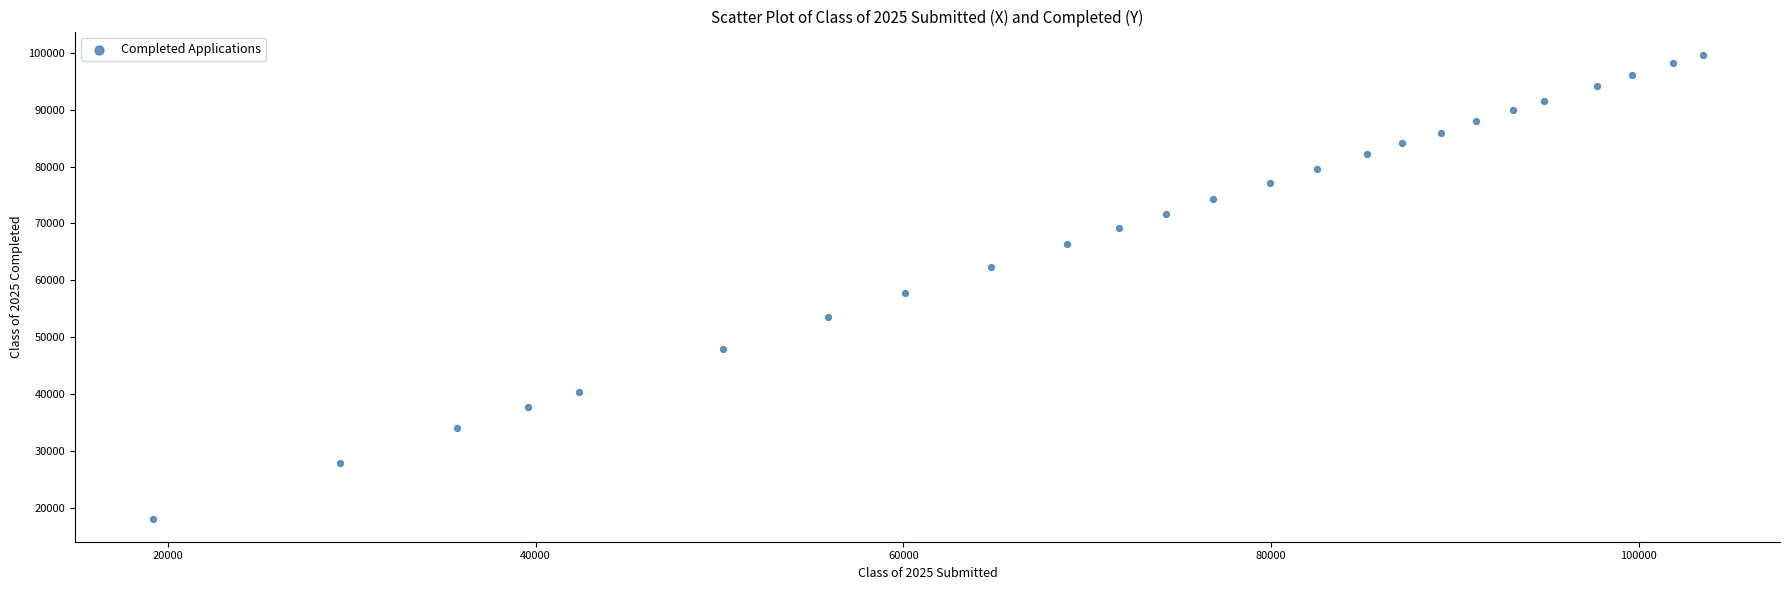

What Y value in the scatter plot is closest to 58888?

57739